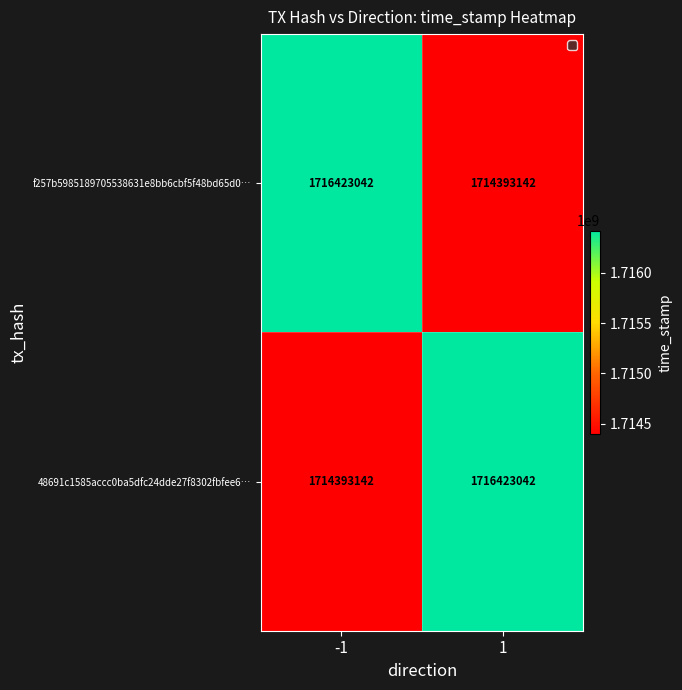

Reading right to left, extract all data points from this chart.

f257b5985189705538631e8bb6cbf5f48bd65d0…: 1714393142	1716423042
48691c1585accc0ba5dfc24dde27f8302fbfee6…: 1716423042	1714393142